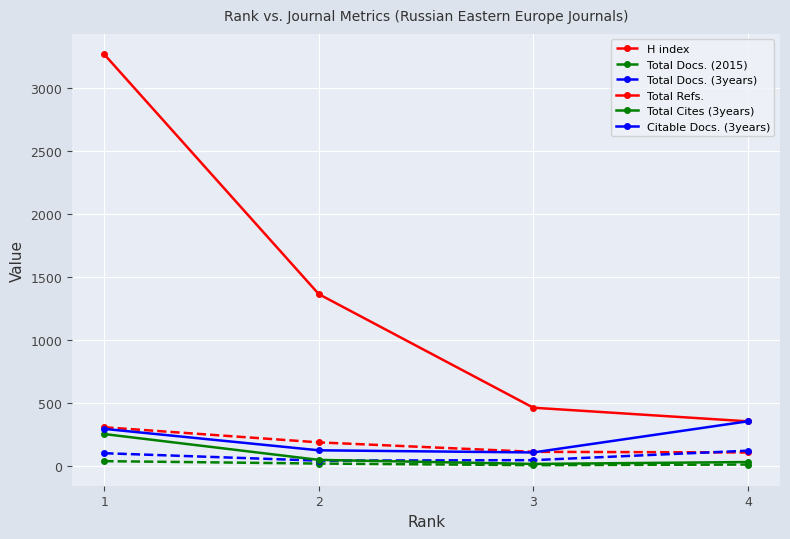

How many interior local valleys does the Total Docs. (3years) series have?

1